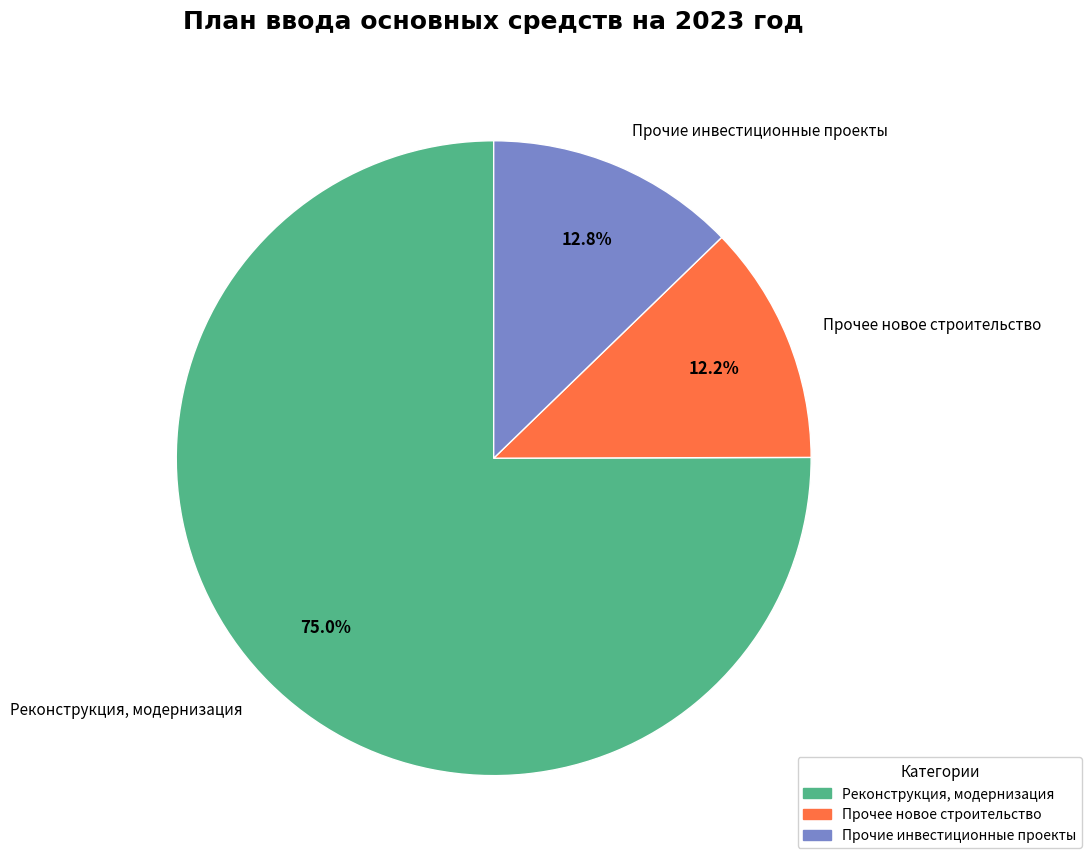

To the nearest percent, what is the difference between the largest and smallest slice percentages?

63%